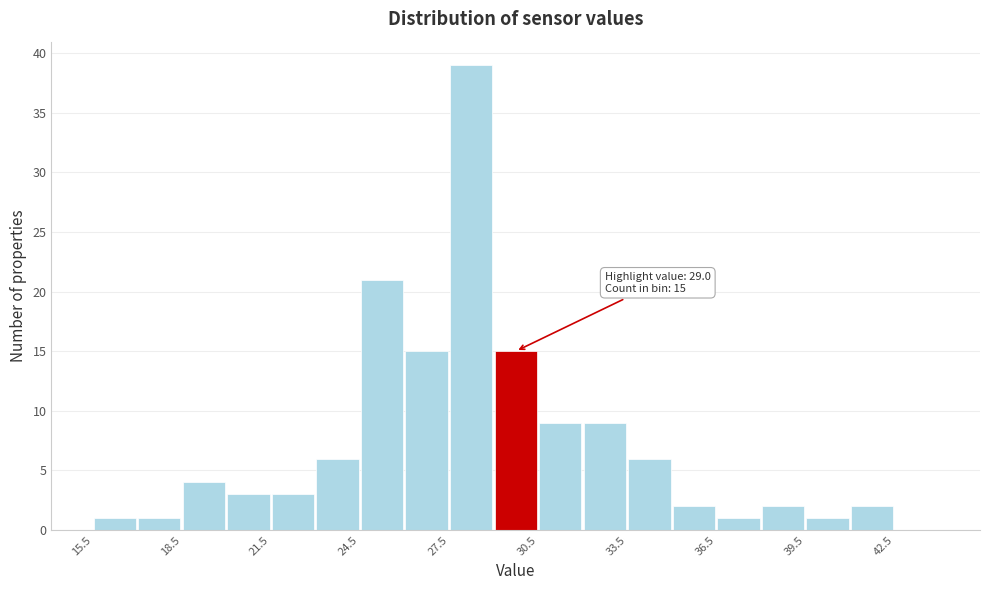

Around what value on the x-axis is the tallest bar? Give the approximate position of its centre, as read against the axis.

28.5